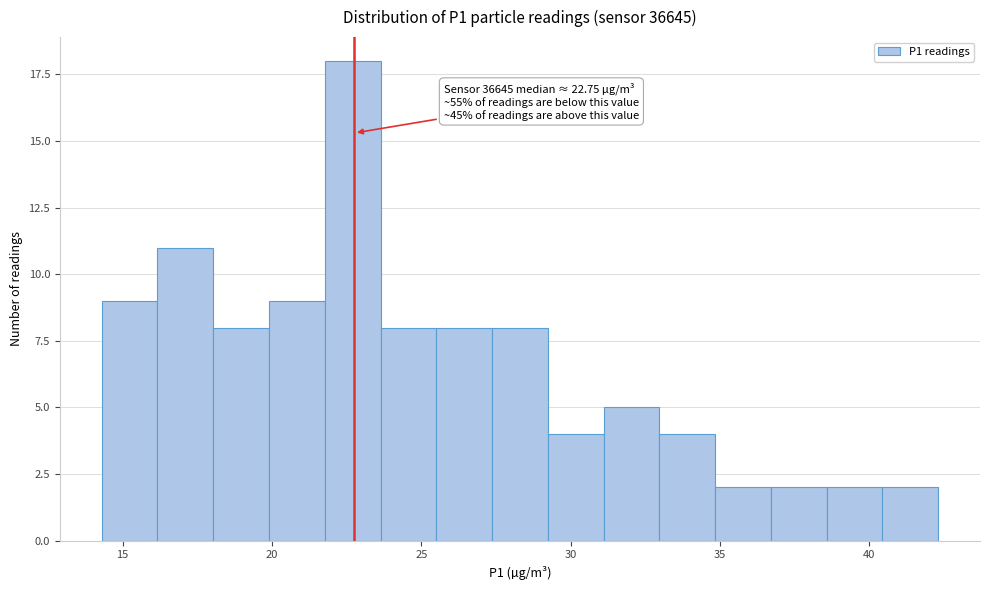

Read against the x-axis, roughly where is the centre of the tallest bar?

22.5